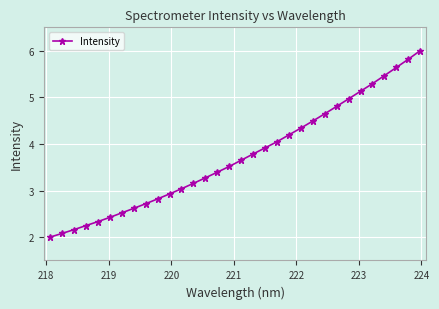

What is the difference between the second highest and second lowest values?

3.7